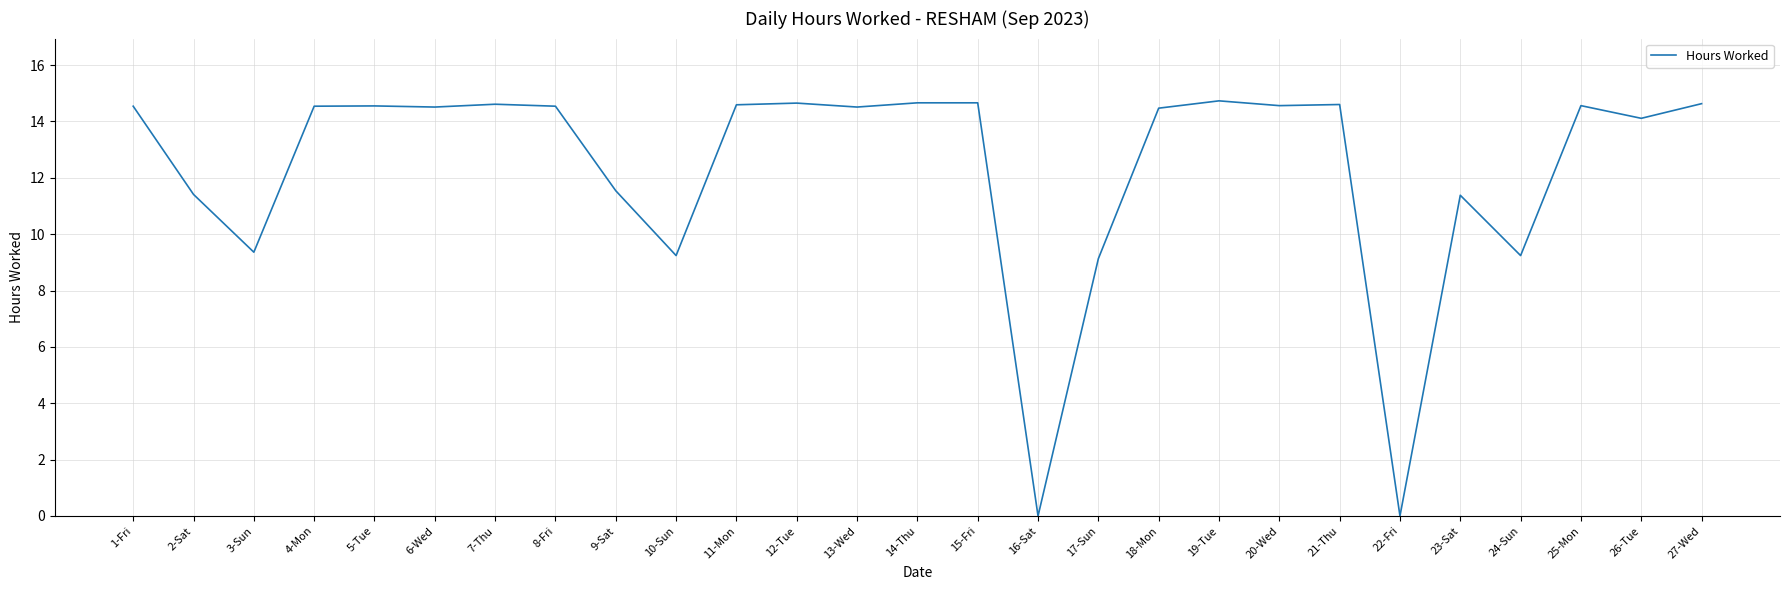

What is the difference between the maximum and minimum values?

14.7